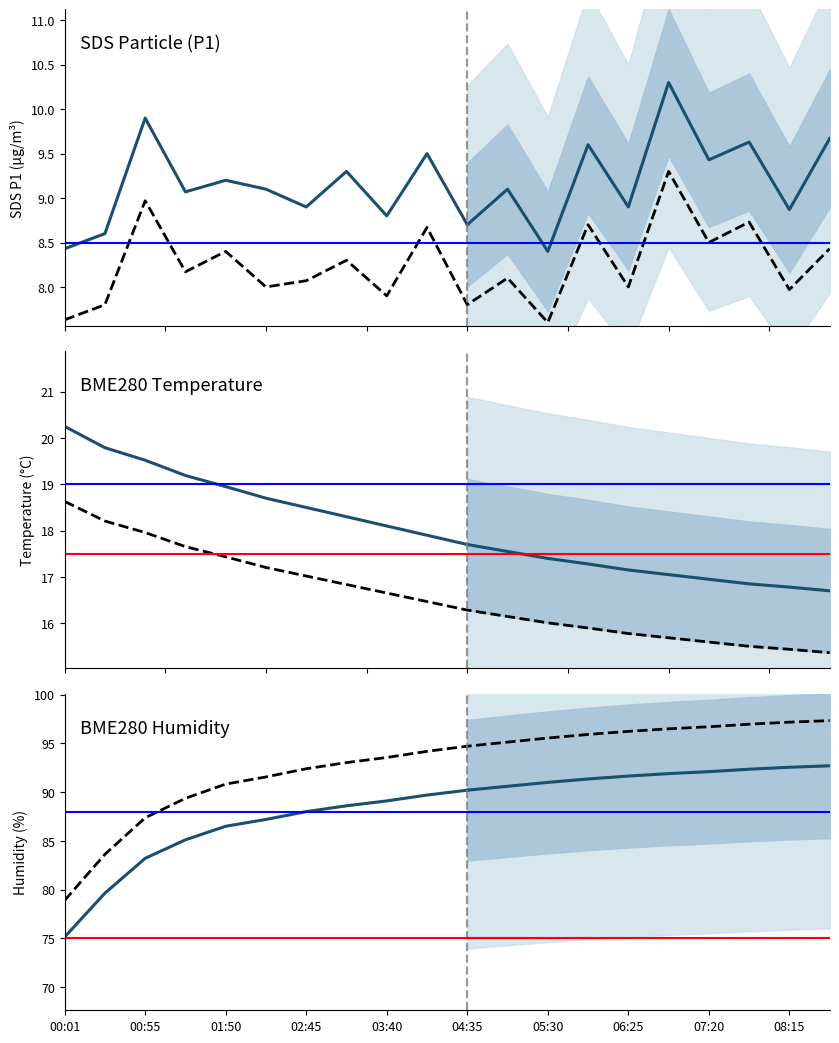

The SDS_P2 series shows 7.8 at 04:35. True or false?

True